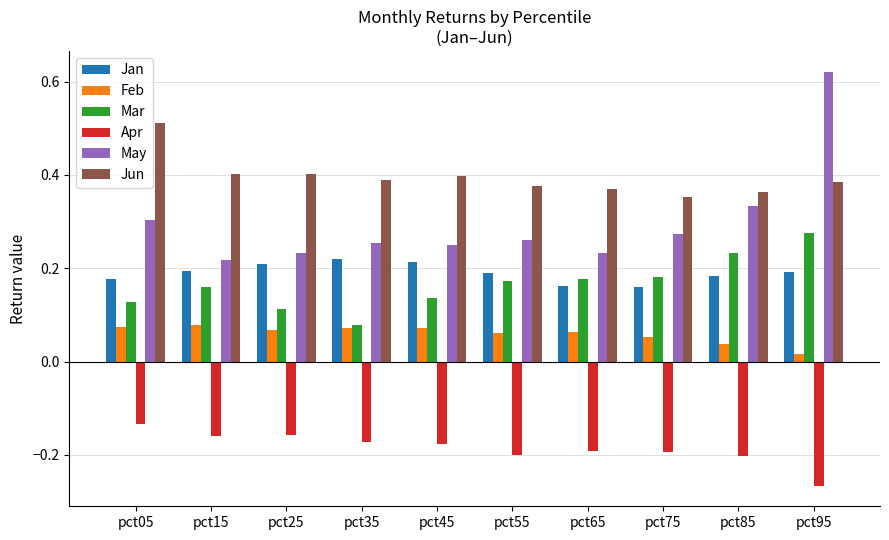

Is the value of Jan at pct45 greater than the value of Apr at pct55?

Yes